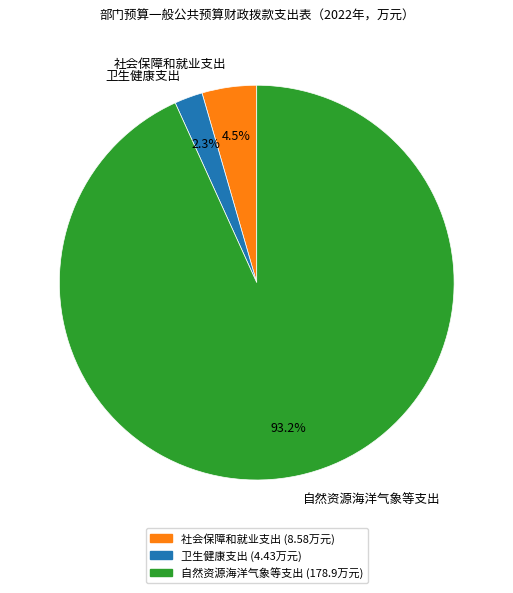

Which has a higher value, 卫生健康支出 or 自然资源海洋气象等支出?

自然资源海洋气象等支出